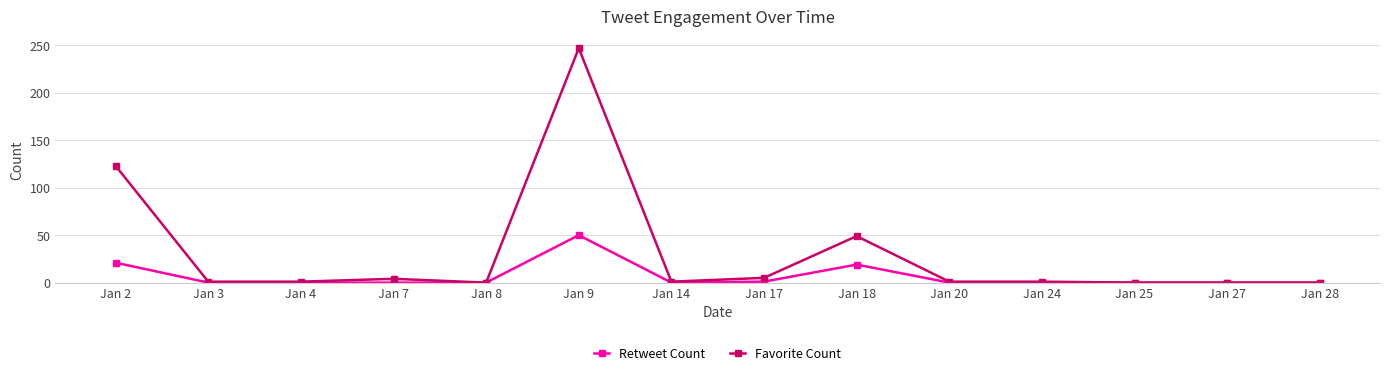

What is the difference between the highest and lowest values at Jan 9?

197